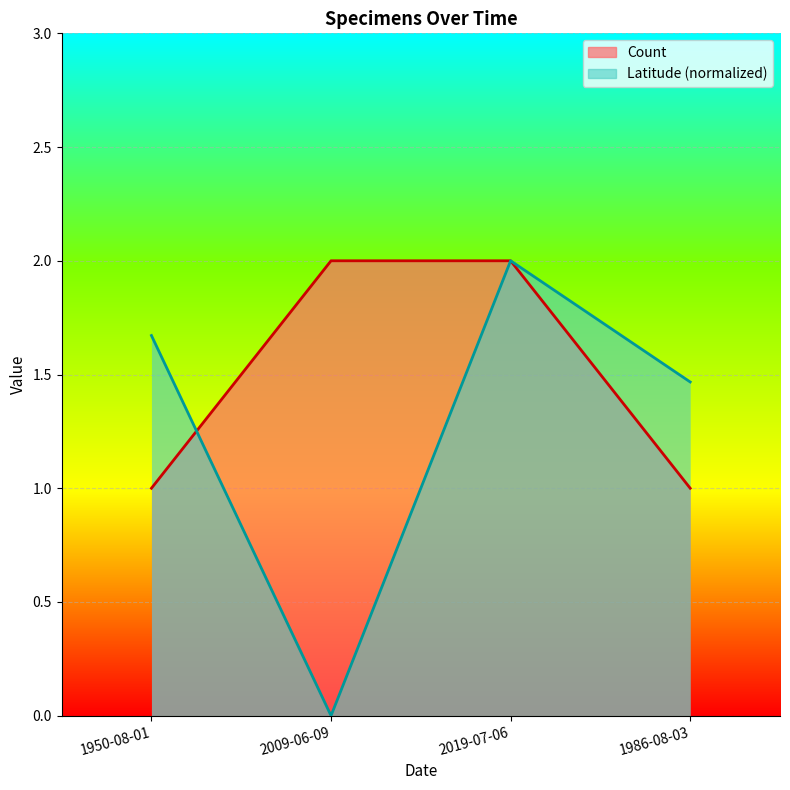

What is the total value across all series at 1986-08-03?

2.5